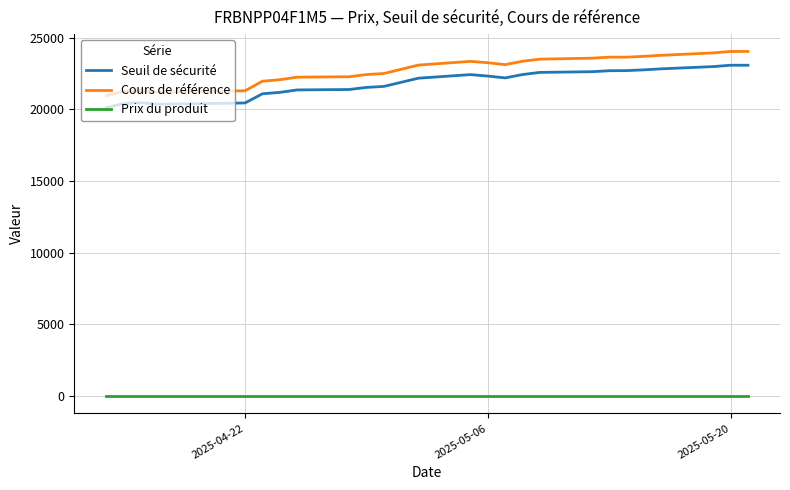

True or false: Seuil de sécurité and Prix du produit intersect in this chart.

False